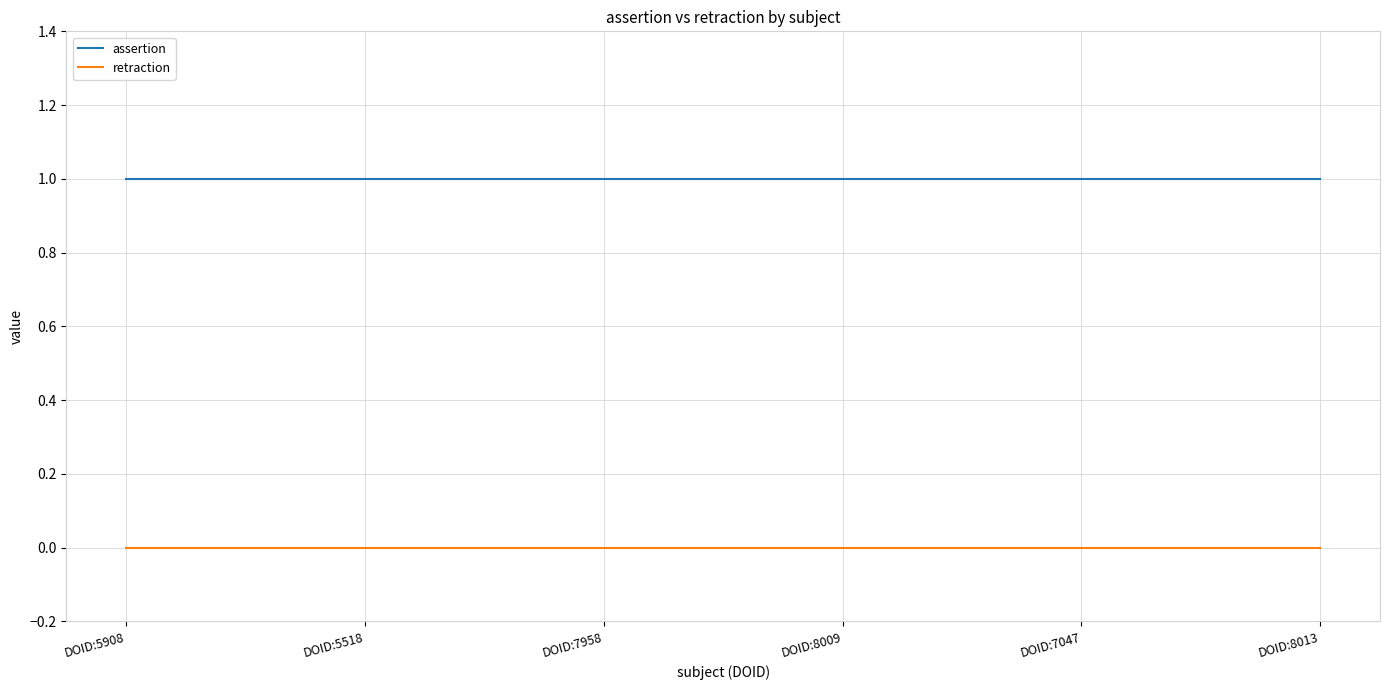

What position from the right is DOID:5518?

5